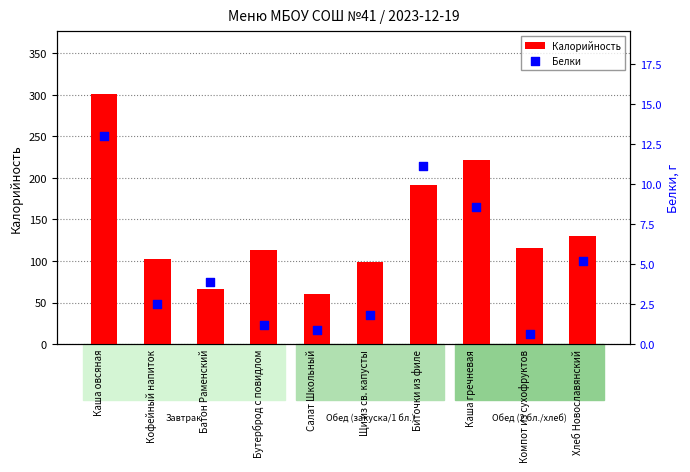

Which series has the widest spread of Y values?

Калорийность